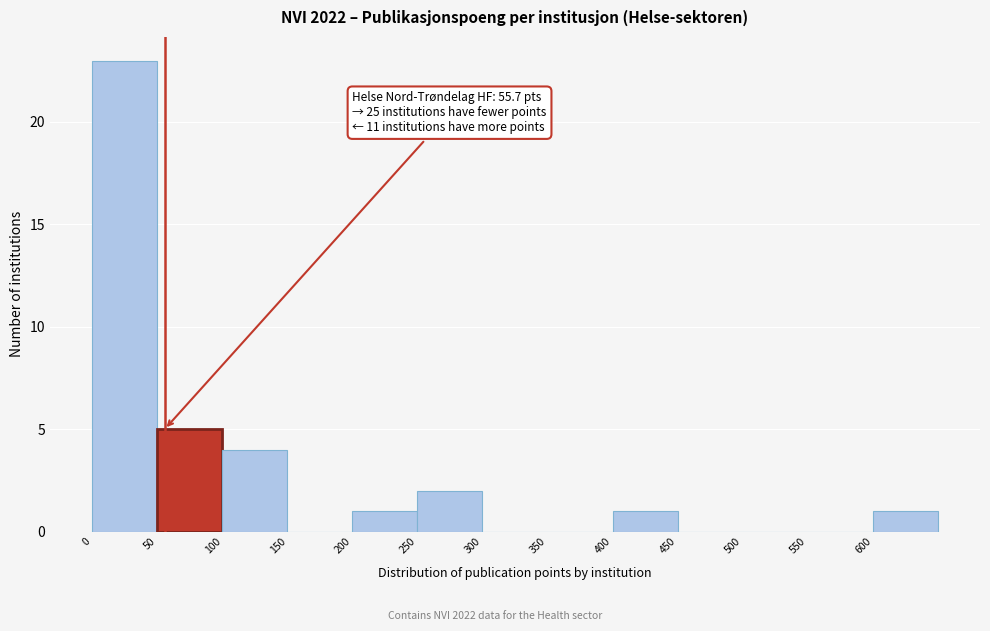

Which range on the x-axis has the tallest bar?

0 to 50